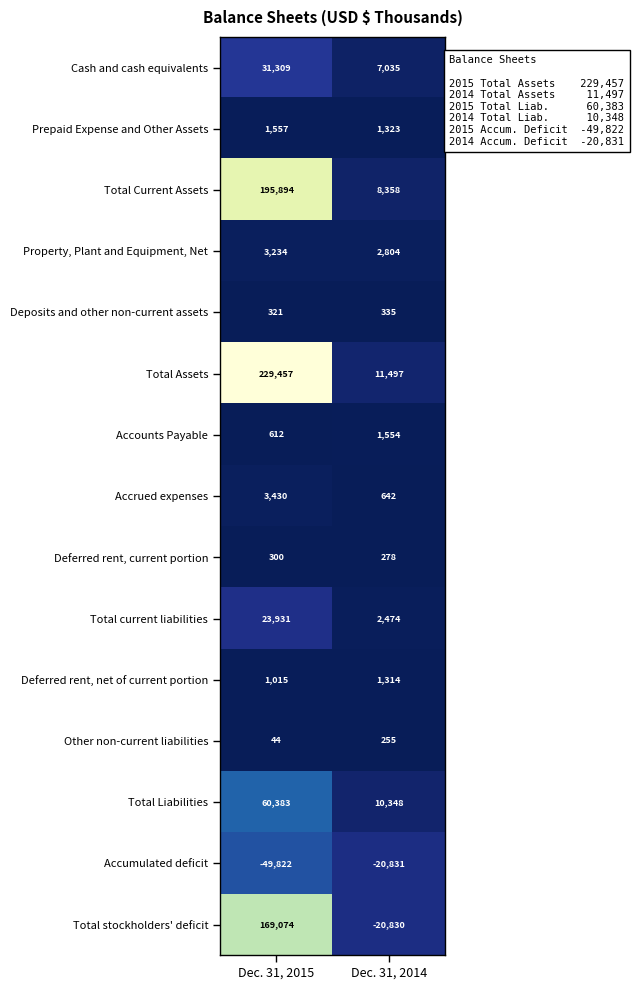

True or false: Other non-current liabilities has a value of 64 at Dec. 31, 2015.

False